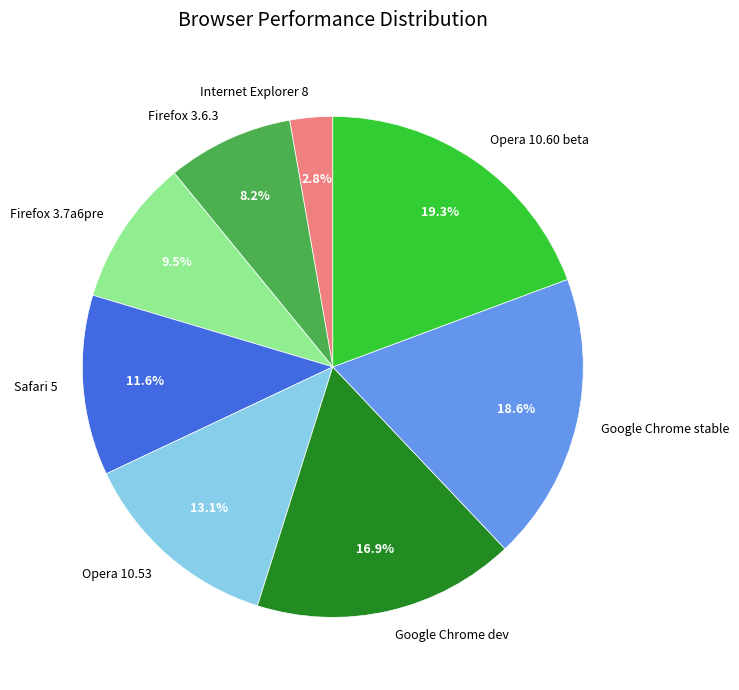

What is the ratio of the value at Safari 5 to the value at Opera 10.53?

0.9